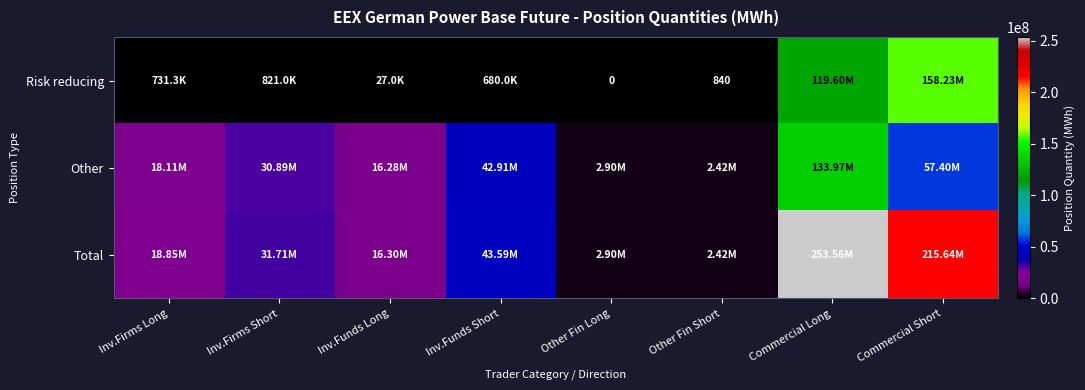

Rank the categories by Risk reducing value from lowest to highest.

Other Fin Long, Other Fin Short, Inv.Funds Long, Inv.Funds Short, Inv.Firms Long, Inv.Firms Short, Commercial Long, Commercial Short